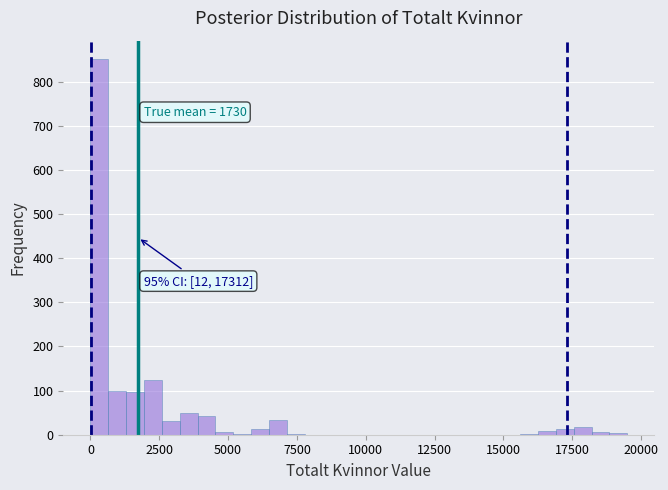

Read against the x-axis, roughly where is the centre of the tallest bar?

500